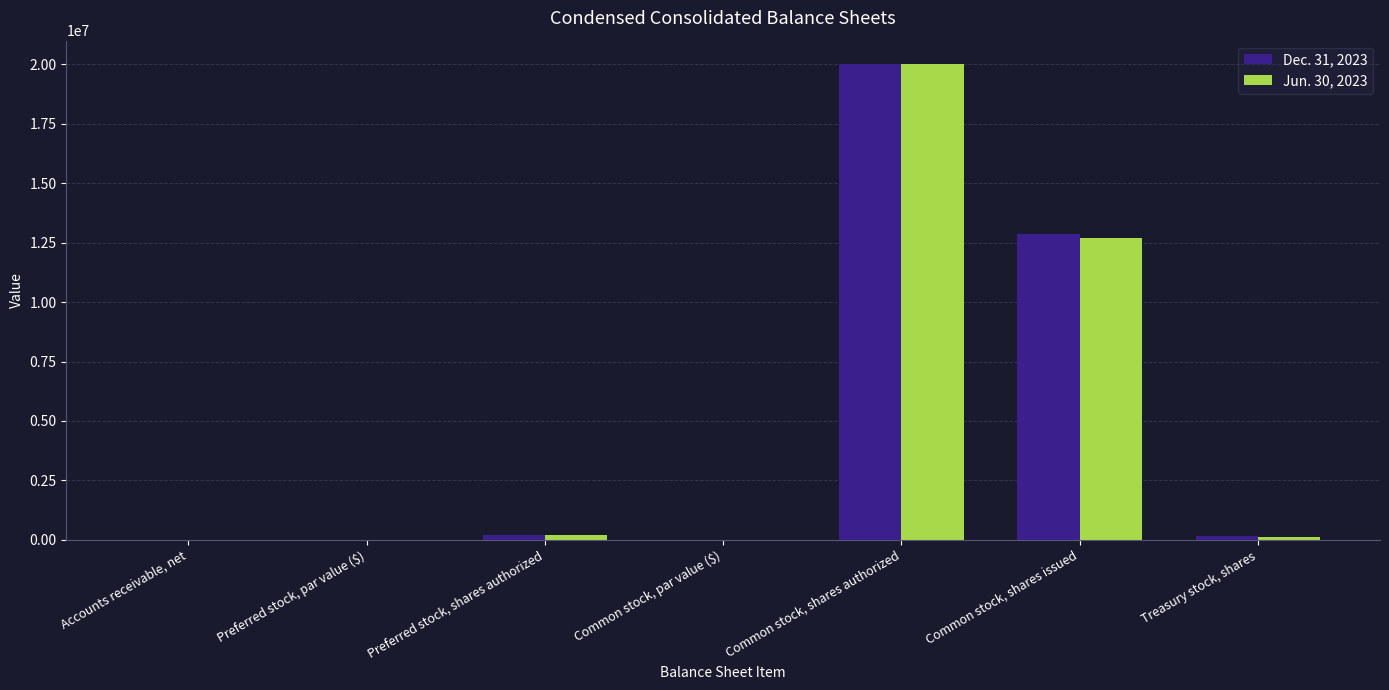

How many series are shown in this chart?

2